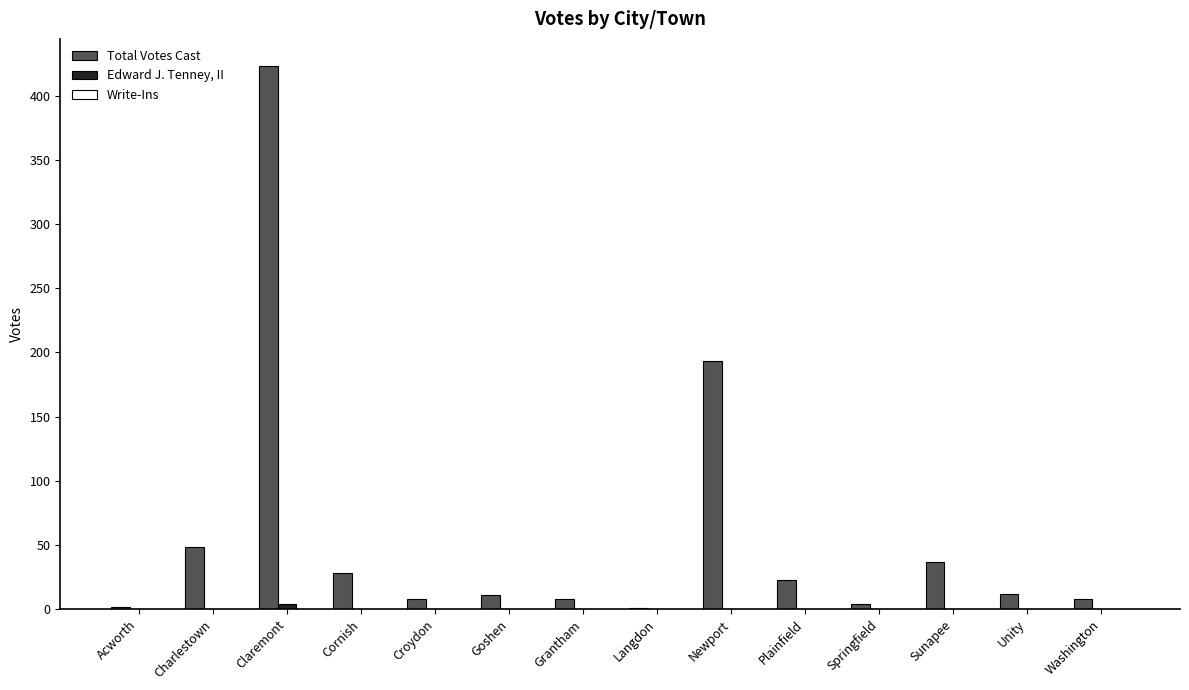

Is it true that Total Votes Cast equals 8 at Croydon?

True